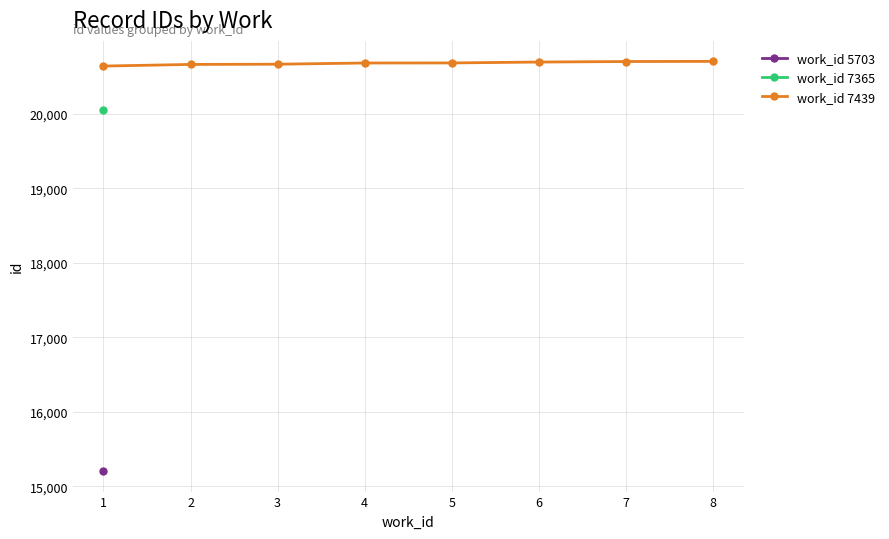

What is the value of the 8th point from the left?

20702